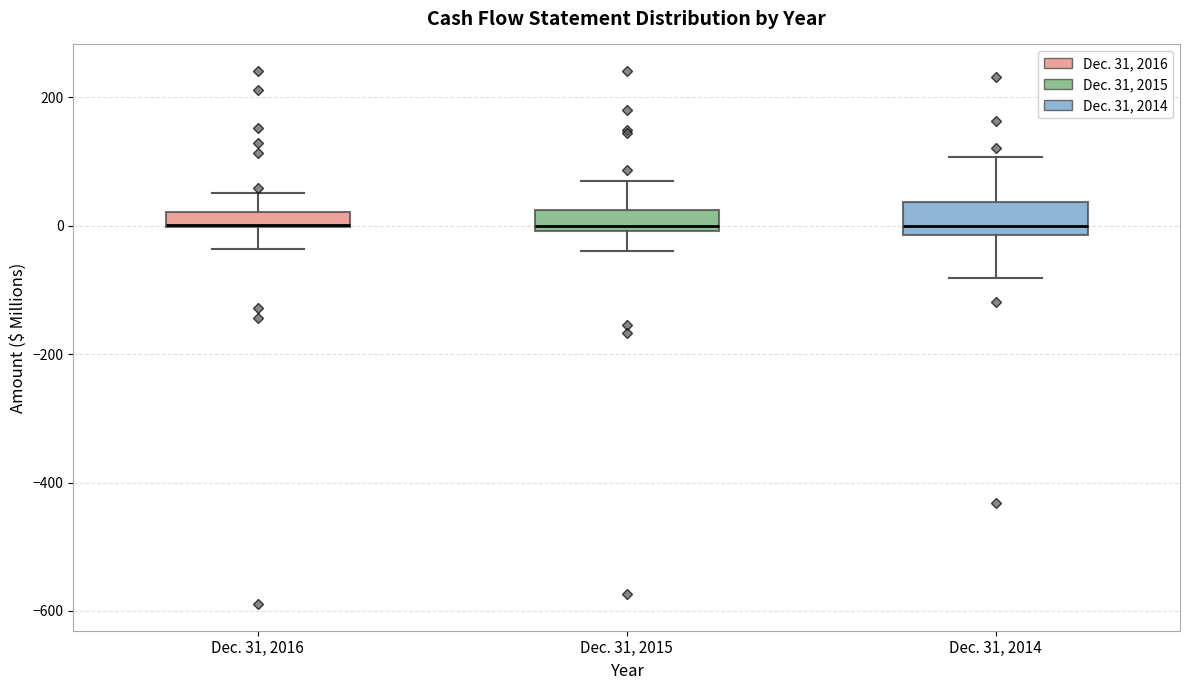

Where does the upper whisker of the box for Dec. 31, 2015 end on the y-axis? The values are not printed on the chart, so give them approximately, as read against the axis.

60